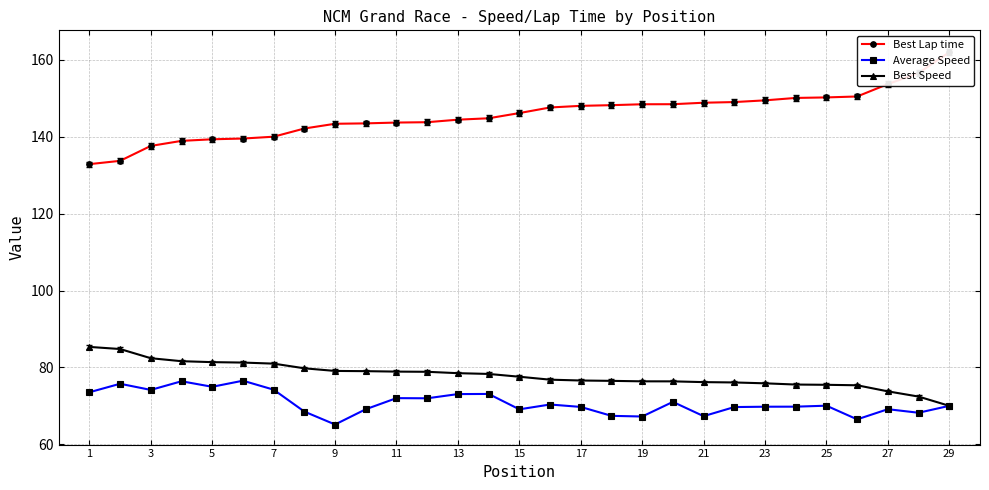

The value of Best Speed at 1 is 85.3. True or false?

True